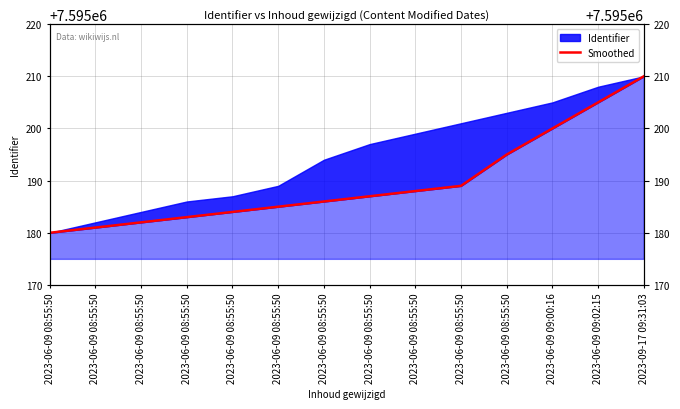

What is the approximate value at 2023-06-09 08:55:50, to the nearest 5?

7595185